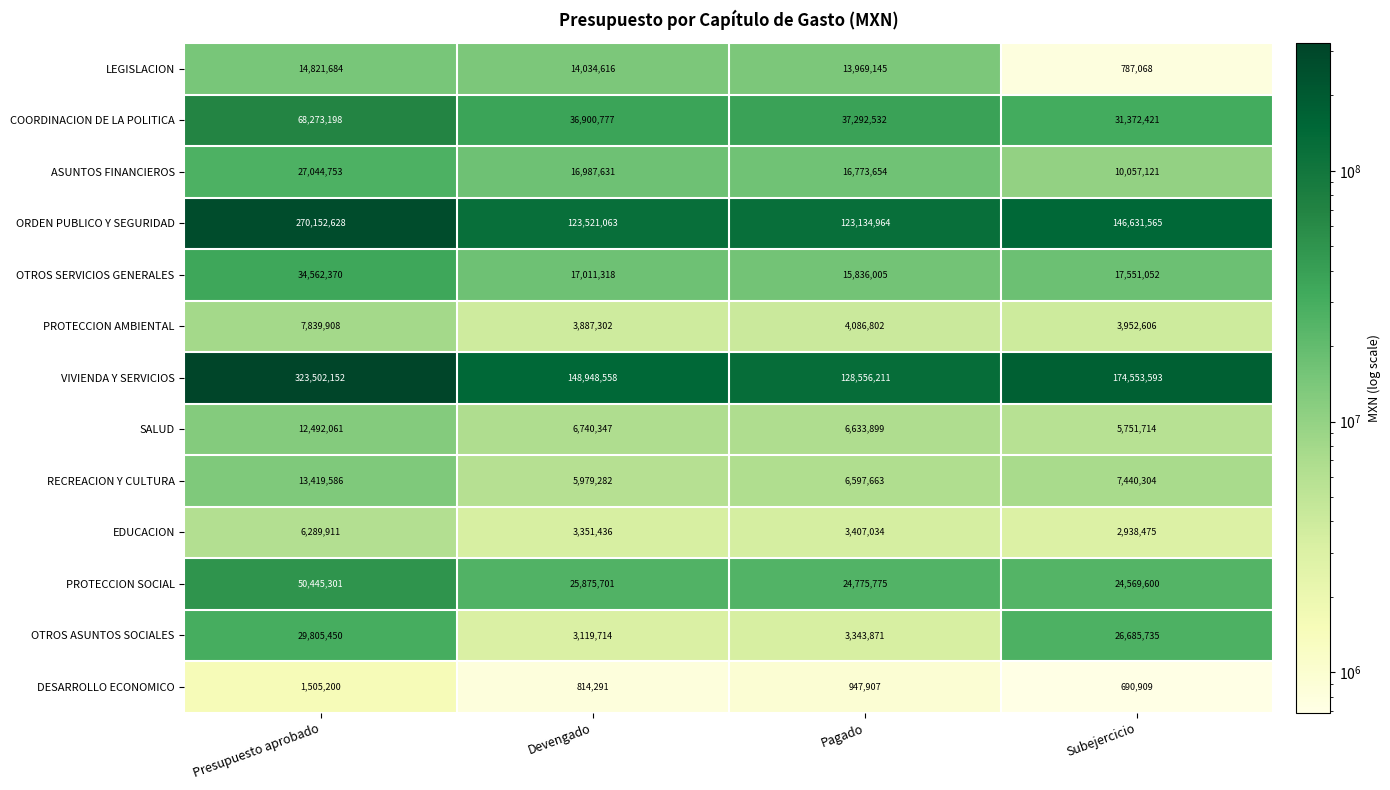

At which label does PROTECCION AMBIENTAL first exceed 4086802?

Presupuesto aprobado